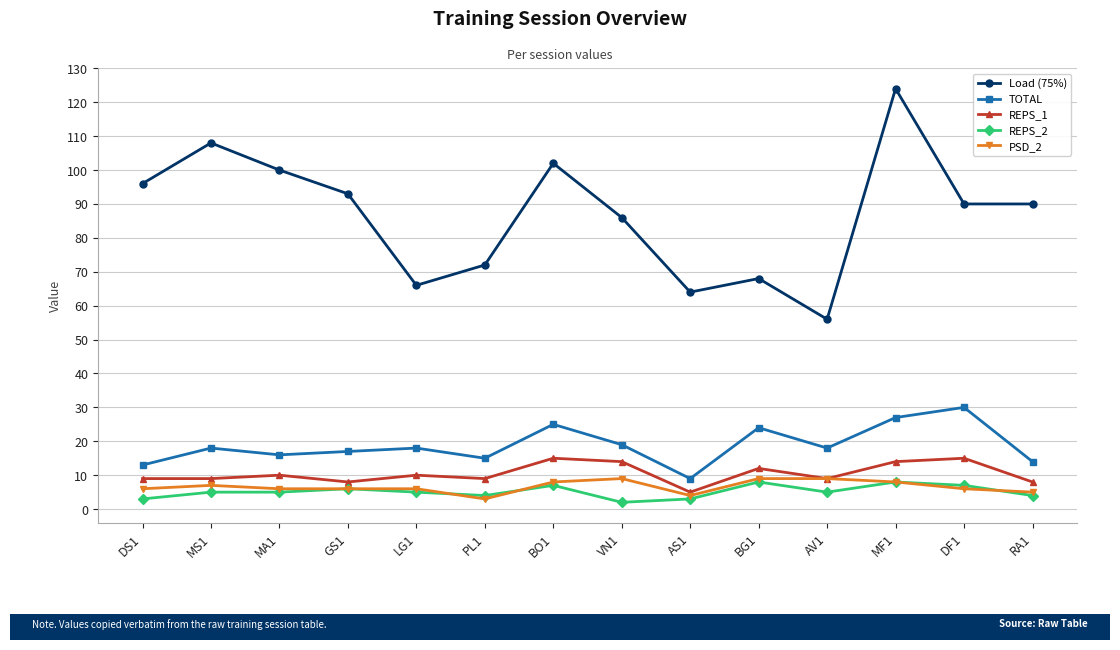

True or false: REPS_2 has a value of 7 at DF1.

True